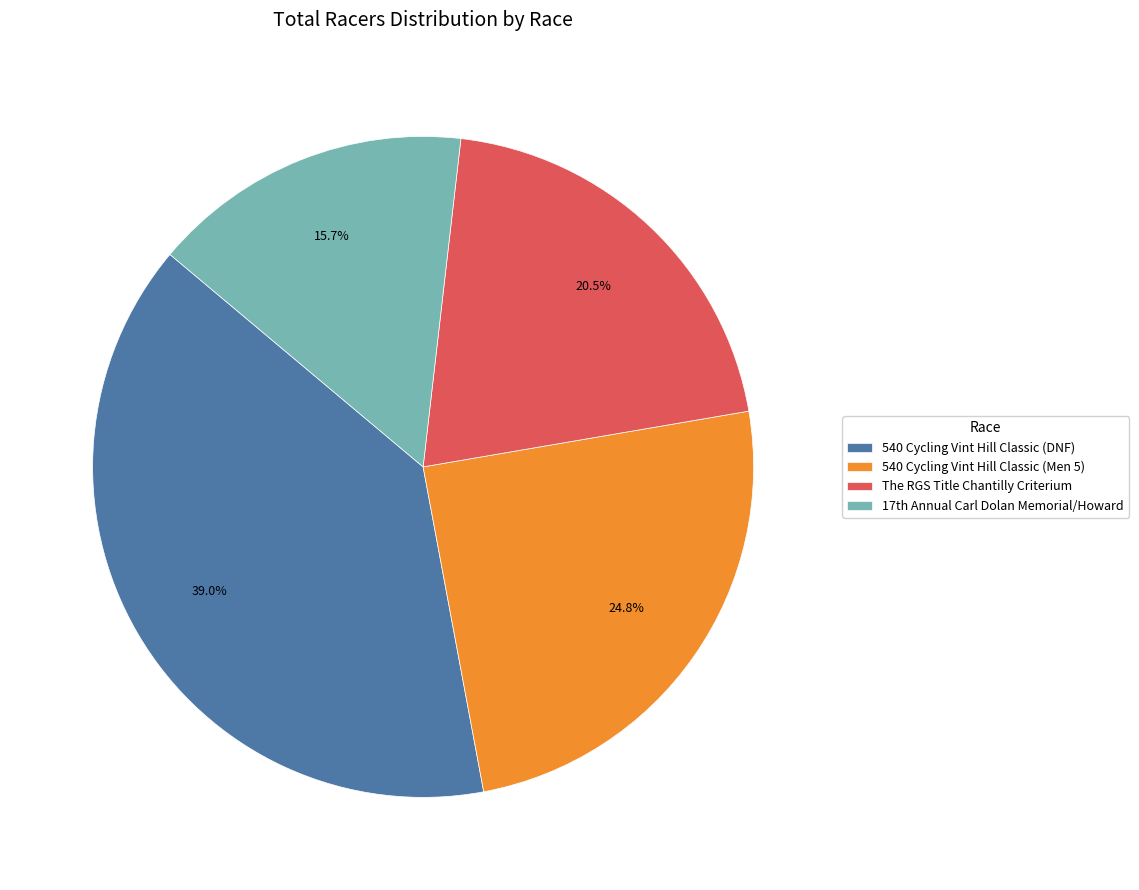

Is it true that 540 Cycling Vint Hill Classic (DNF) is 28% of the pie?

False